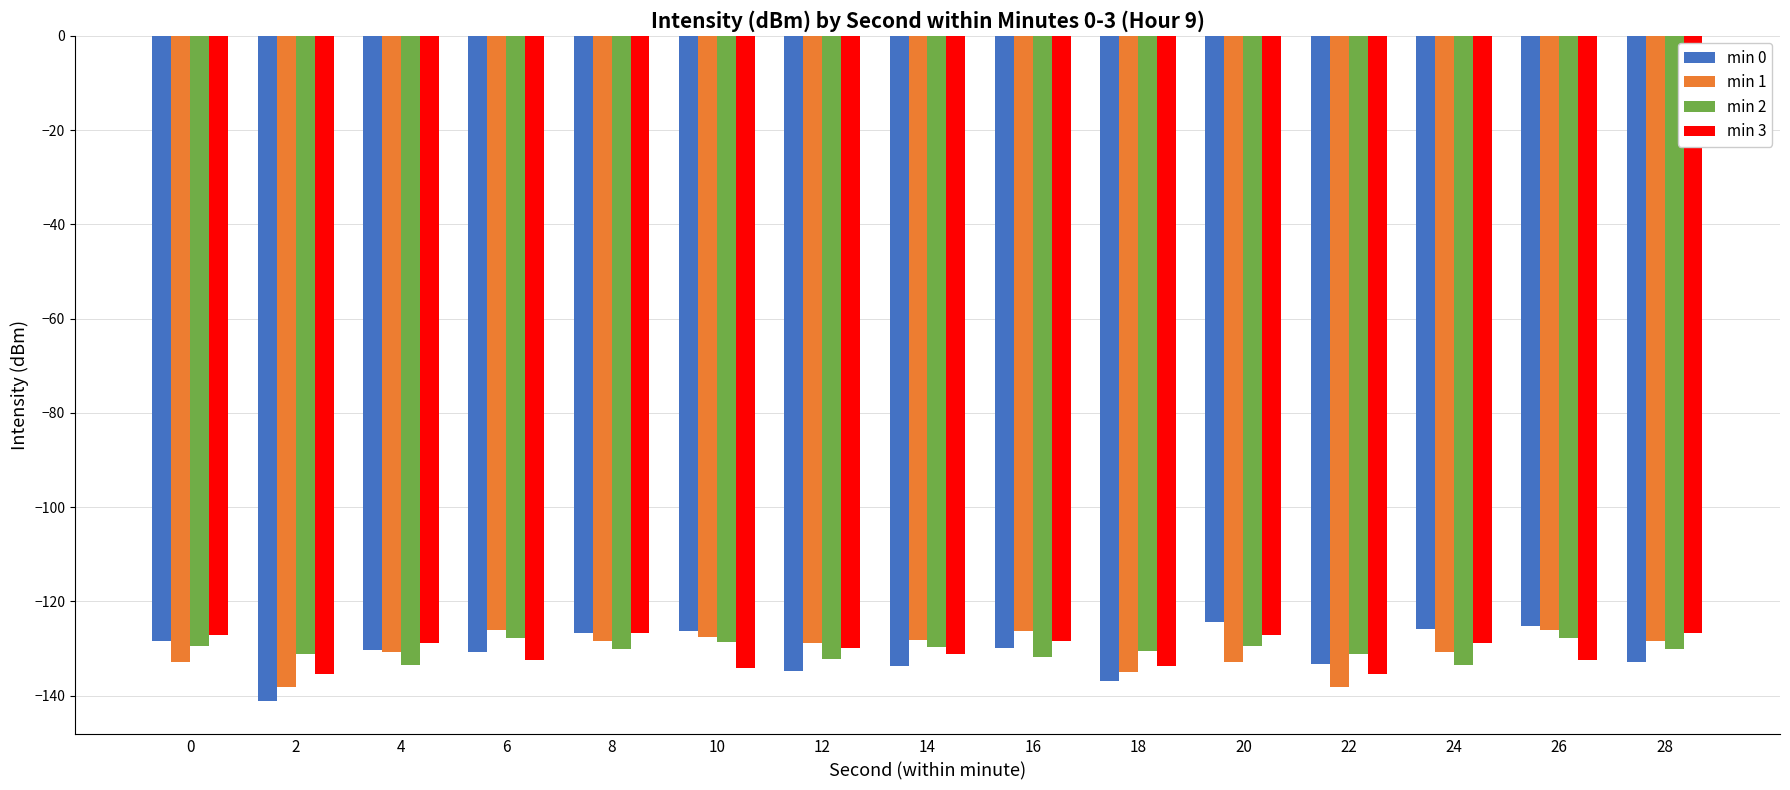

Are the bars horizontal?

No